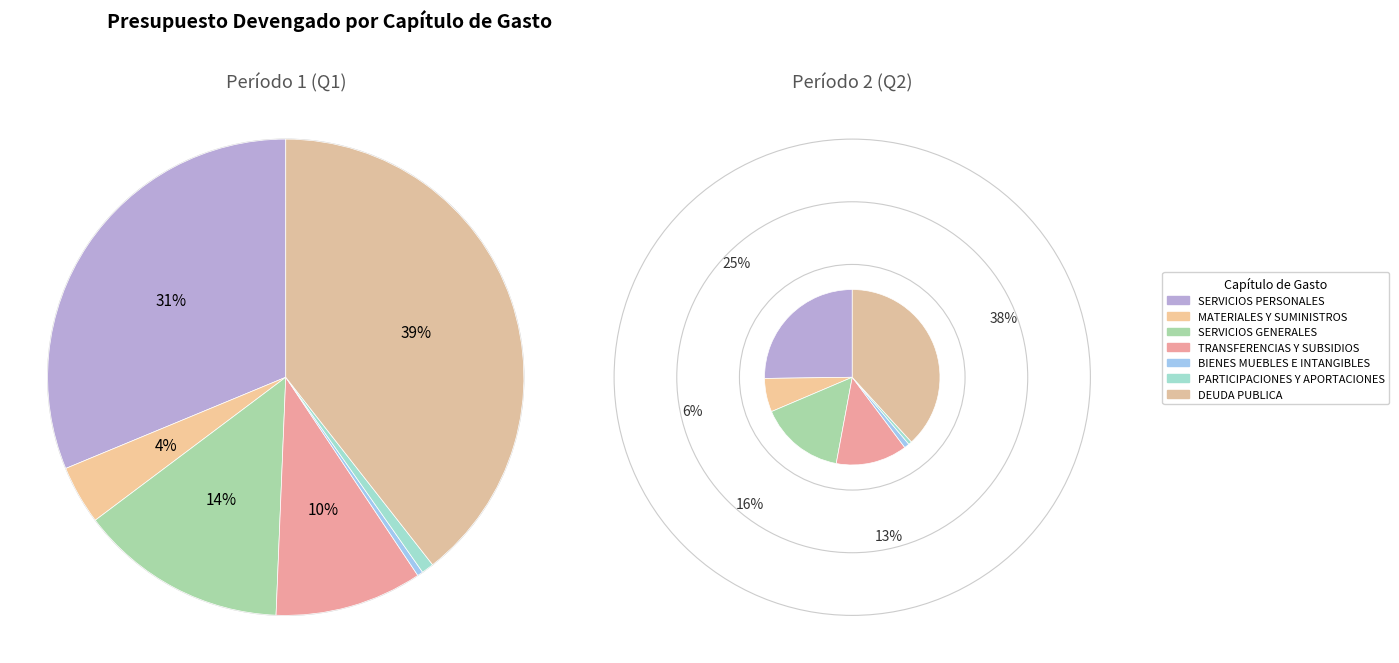

Is the sum of TRANSFERENCIAS Y SUBSIDIOS and SERVICIOS GENERALES greater than half?

No